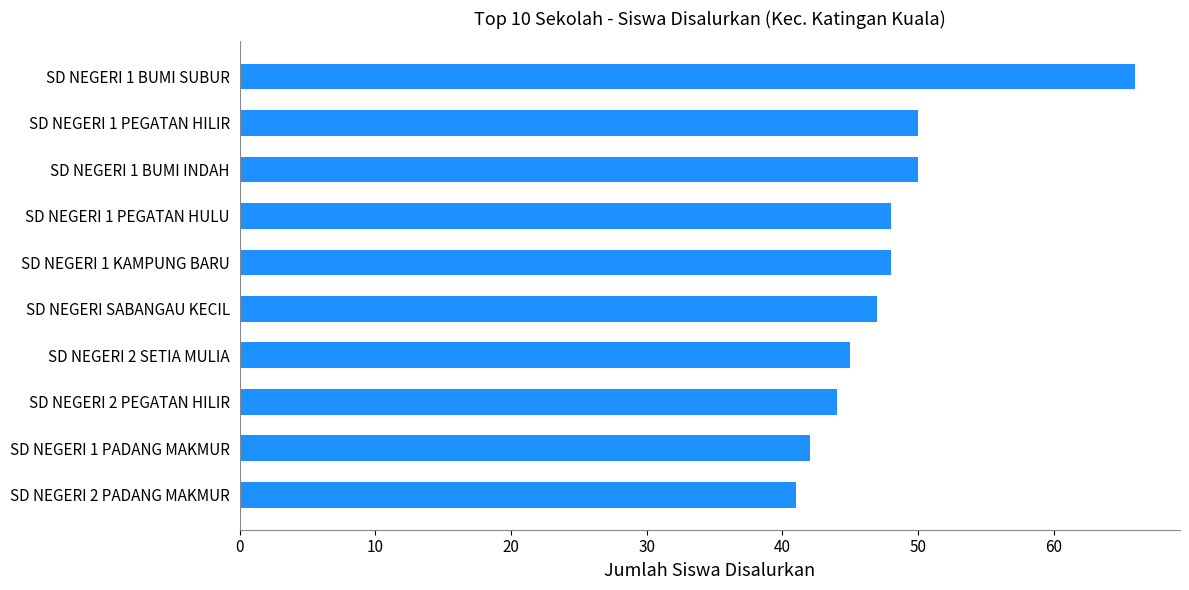

Read the value at SD NEGERI 1 BUMI SUBUR, to the nearest 10.

70